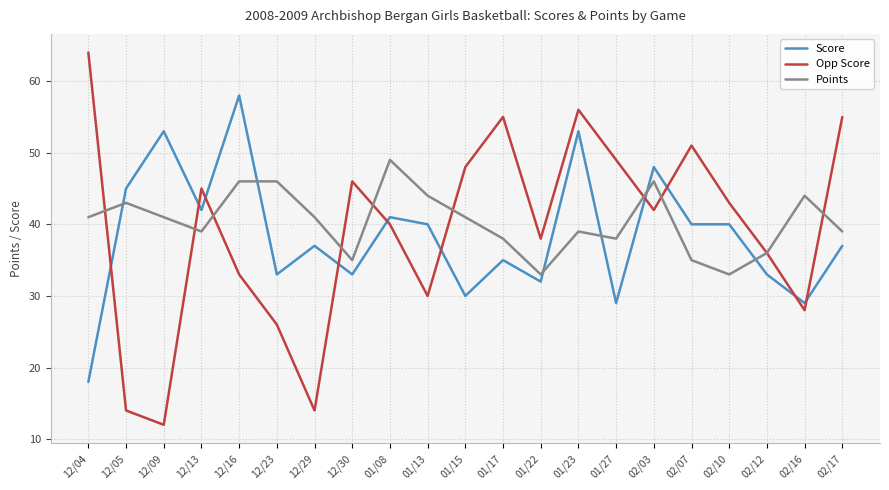

What is the highest value of the Opp Score series?

64